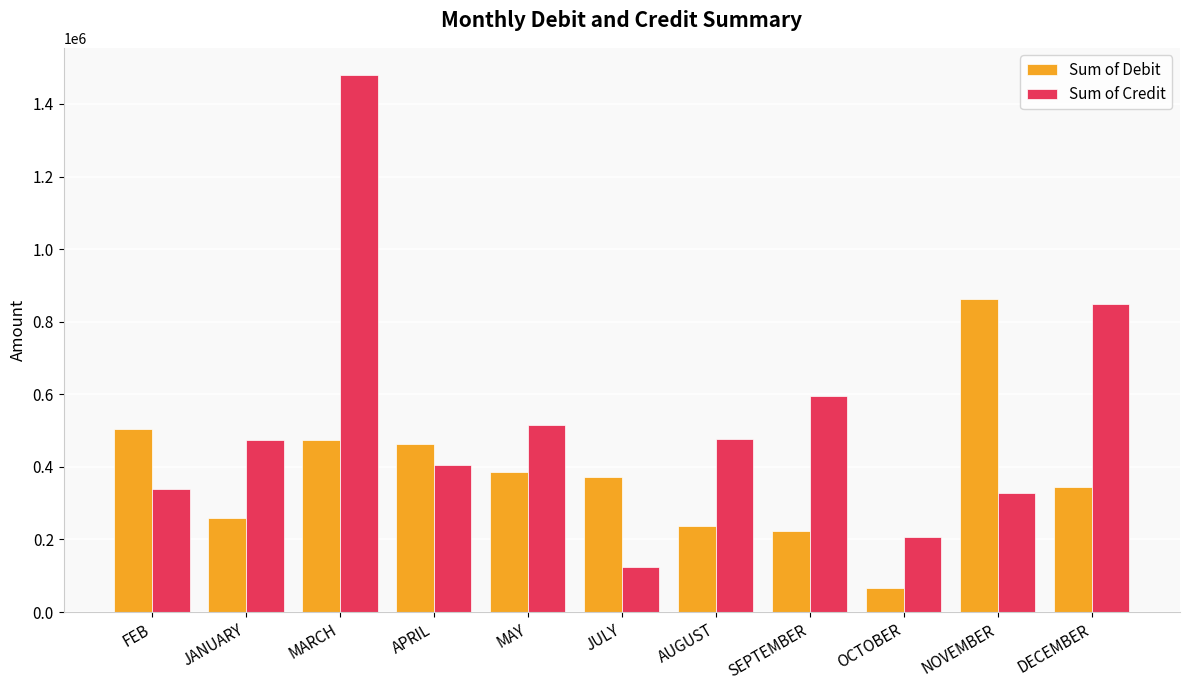

At which label does Sum of Credit reach its minimum?

JULY